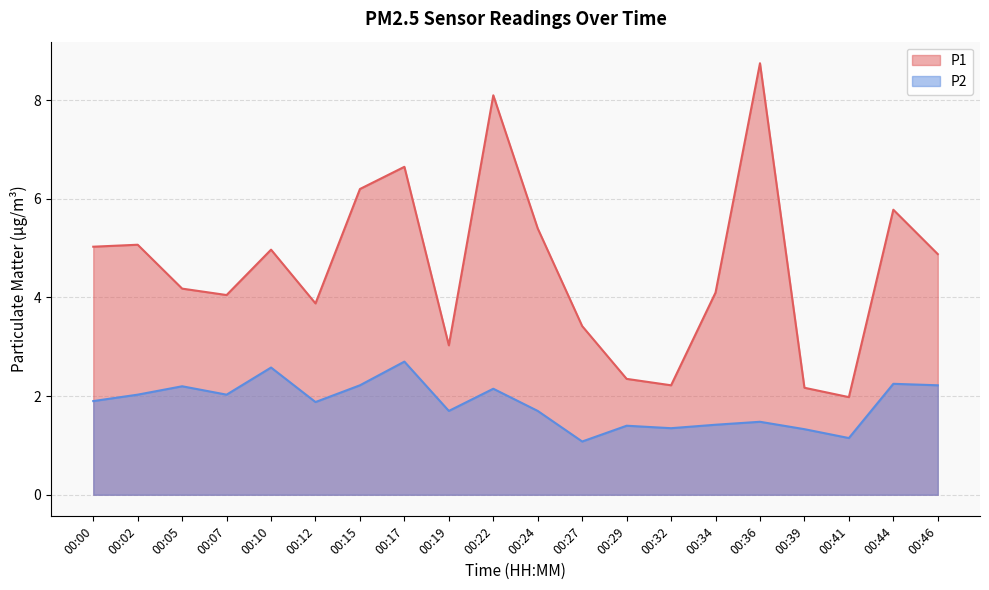

Which series has the largest total across all categories?

P1